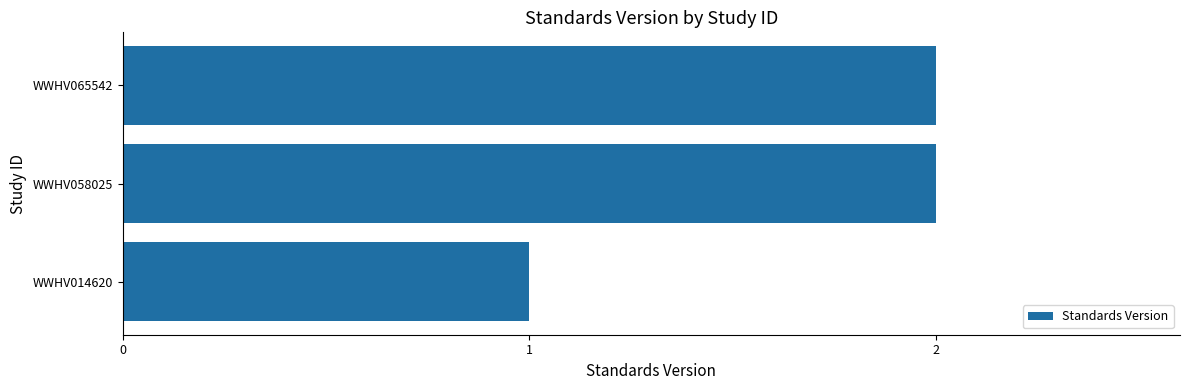

What is the smallest value displayed?

1